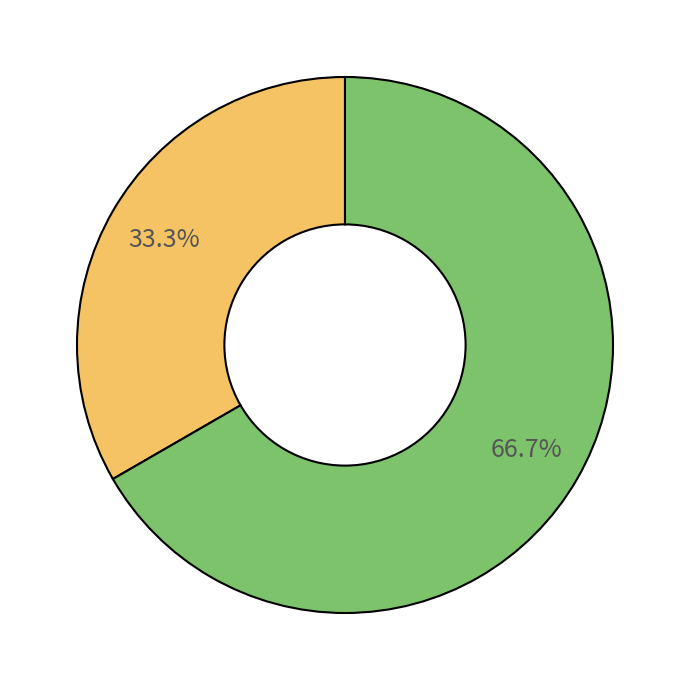

Is there a majority slice in this chart?

Yes